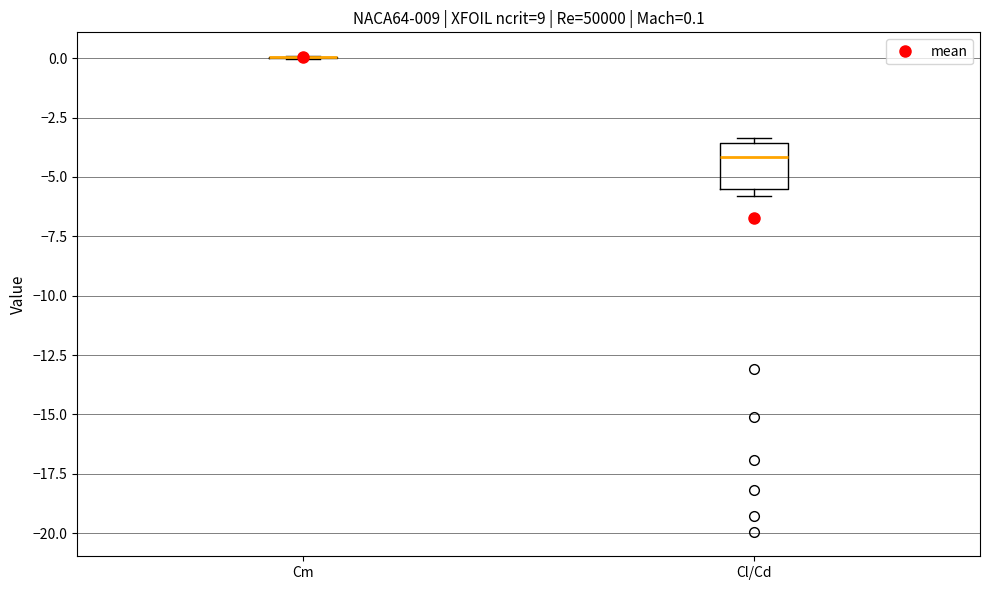

Comparing the boxes themselves (not the whiskers), which one is the tallest?

Cl/Cd